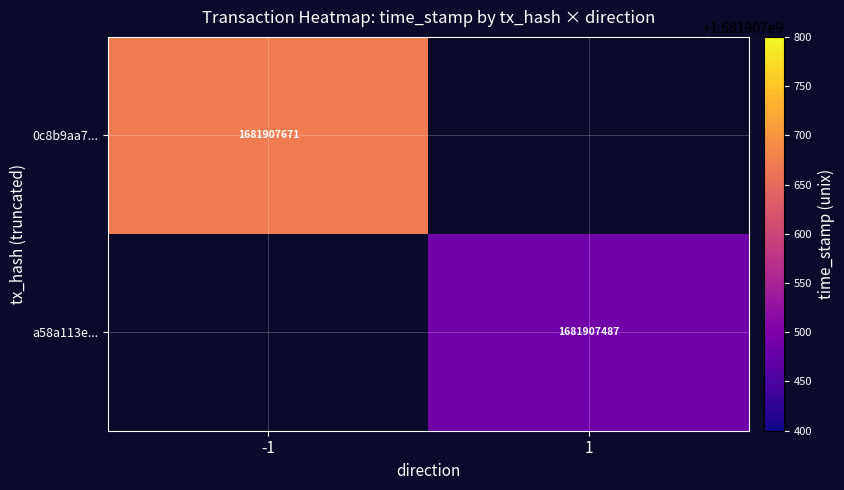

At time_stamp, list the series in order from smallest to largest.

a58a113e9eaaa2b92b922b80f8d84e7116ffa42, 0c8b9aa770856fa7b6258996940ec40b2396266